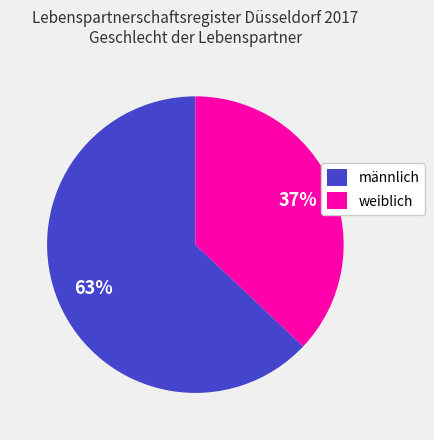

Rank the categories by value from highest to lowest.

männlich, weiblich